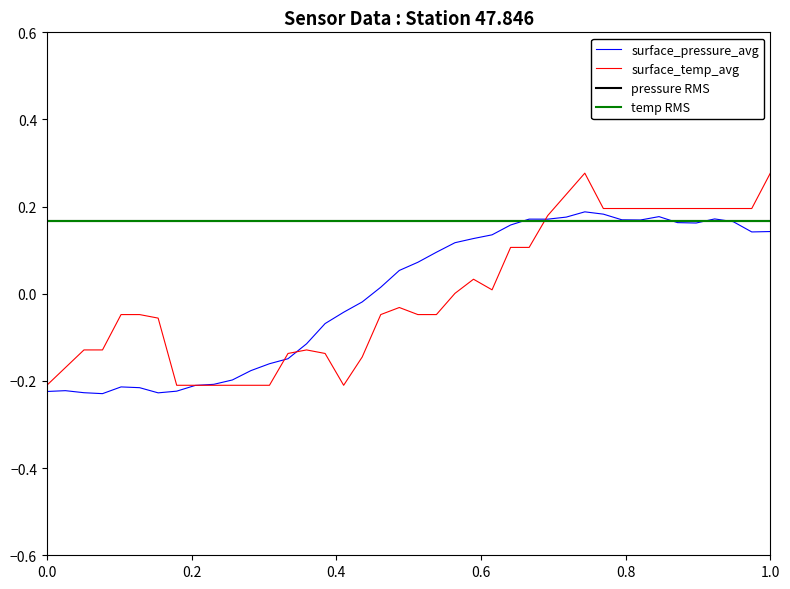

How many data points in surface_pressure_avg are above 0?

22